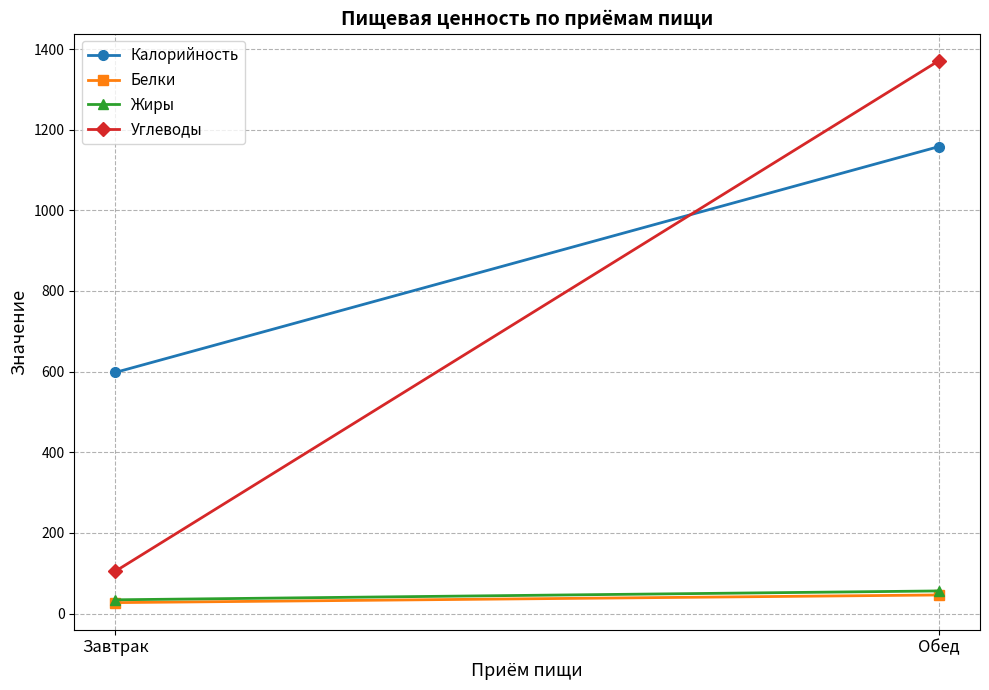

Count the Калорийность values in the range 598 to 1158.

2